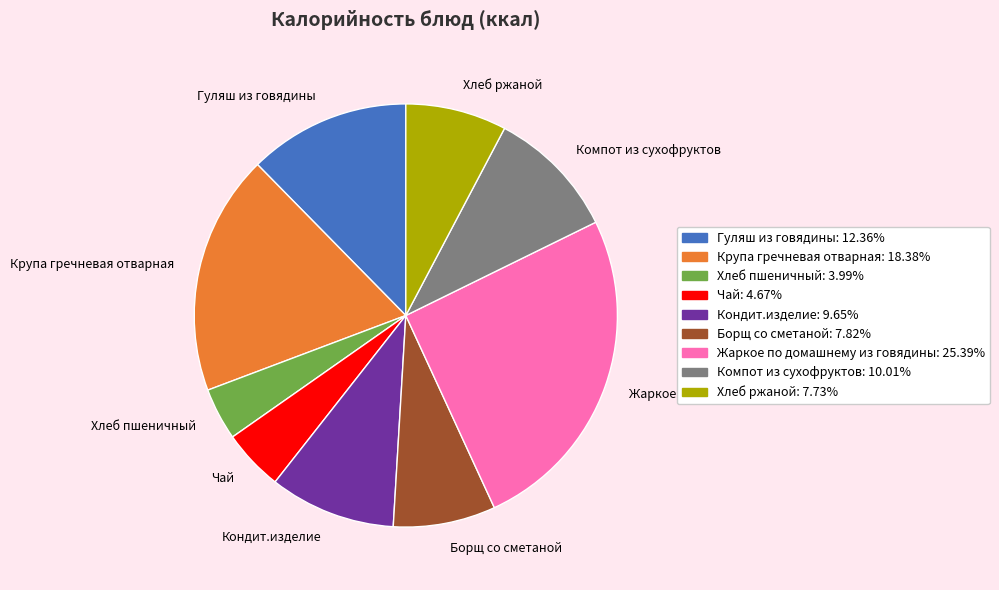

How many segments does this pie chart have?

9